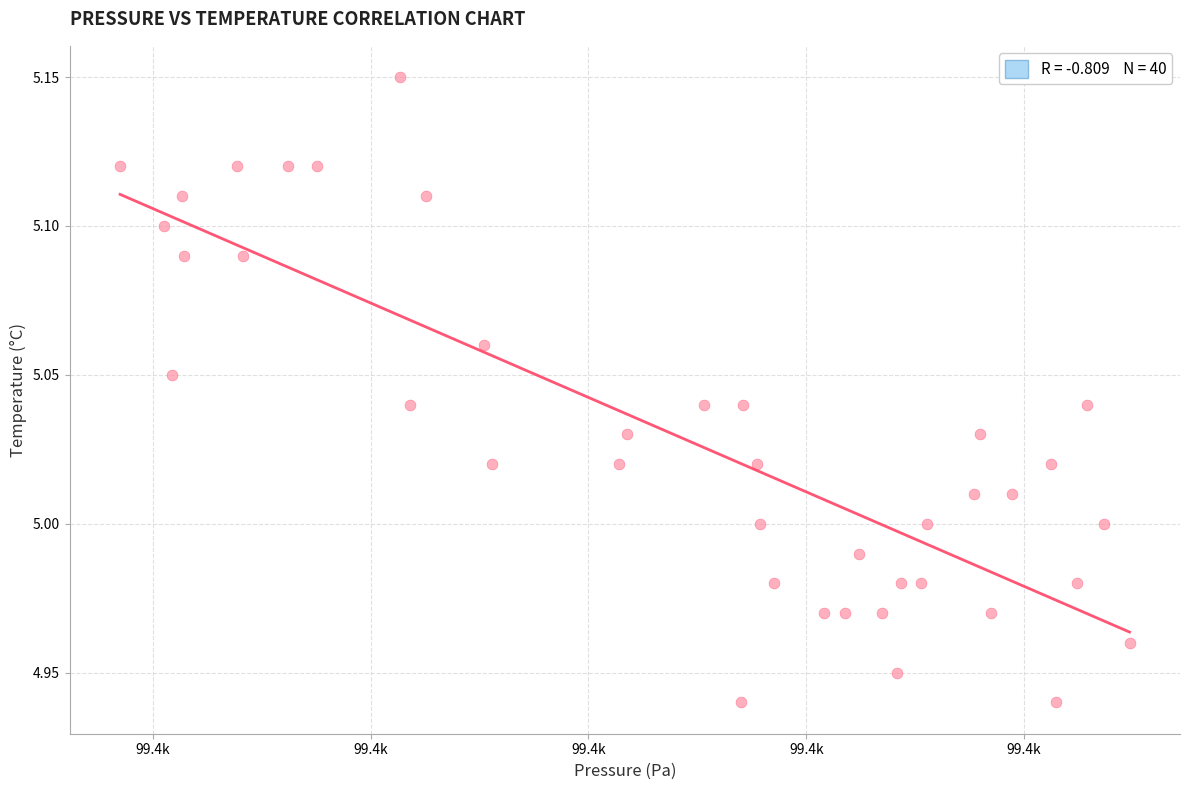

What is the range of X values (max minus min)?

92.7